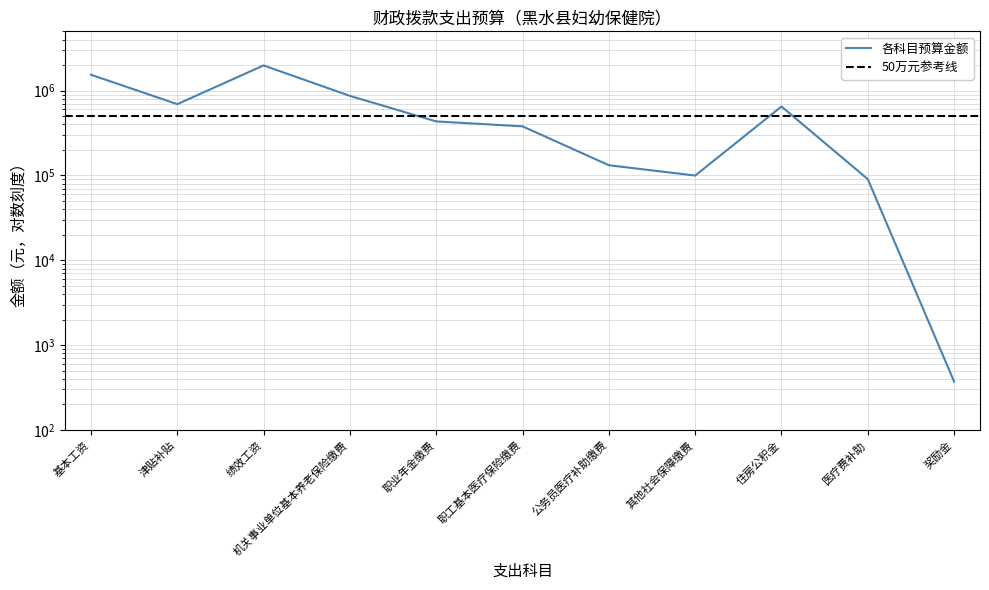

What is the difference between the second highest and minimum values?

1539264.0